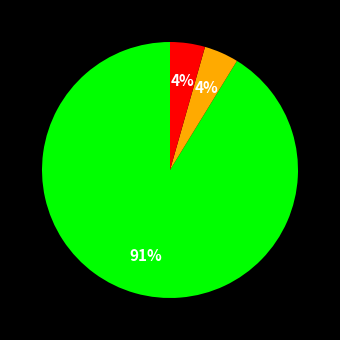

Is there a majority slice in this chart?

Yes